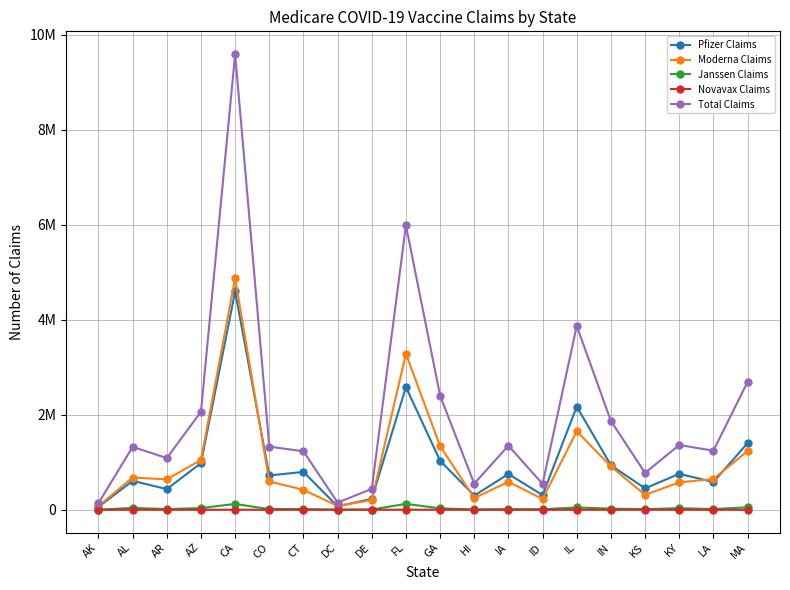

What is the average value of the Moderna Claims series?

980998